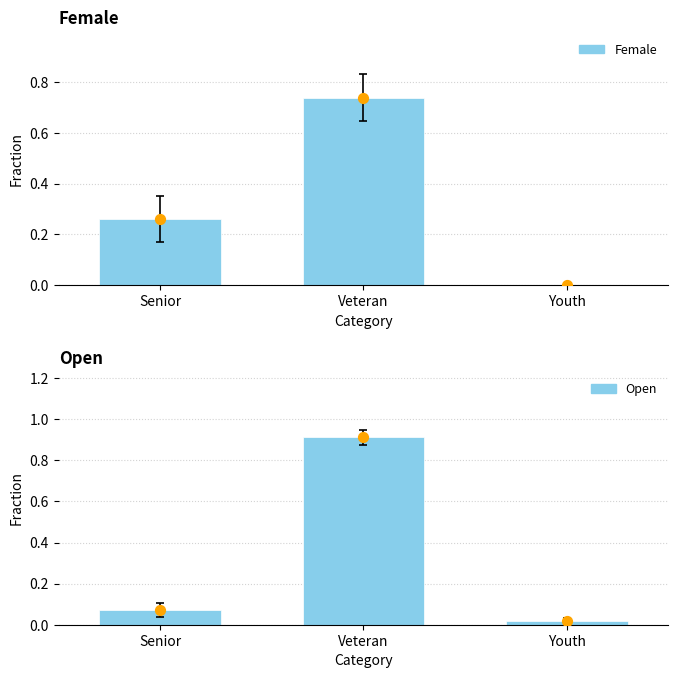

Which series reaches the minimum Y coordinate?

Female